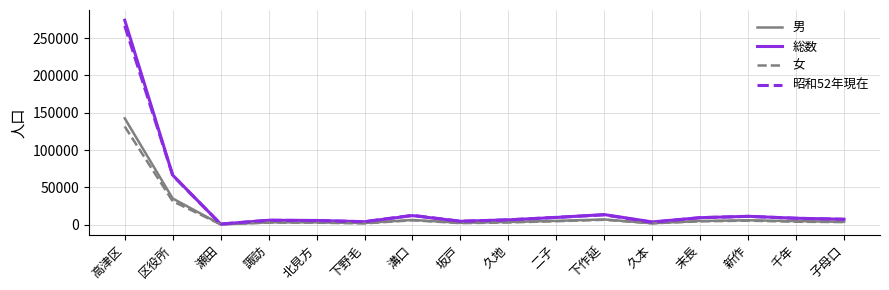

What is the difference between the maximum and minimum values in the 男 series?

142174